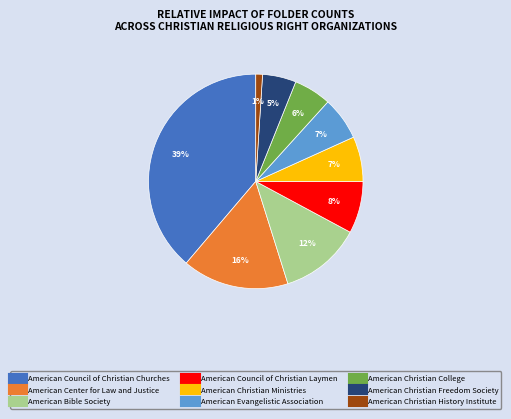

Combined, do American Christian History Institute and American Christian Ministries account for over 50%?

No